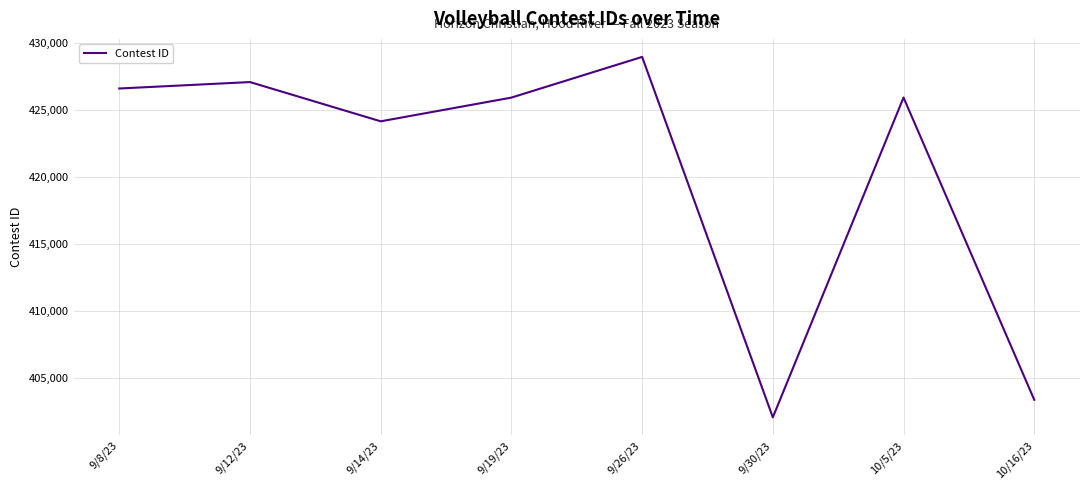

Is it true that the value at 9/14/23 is 159625?

False